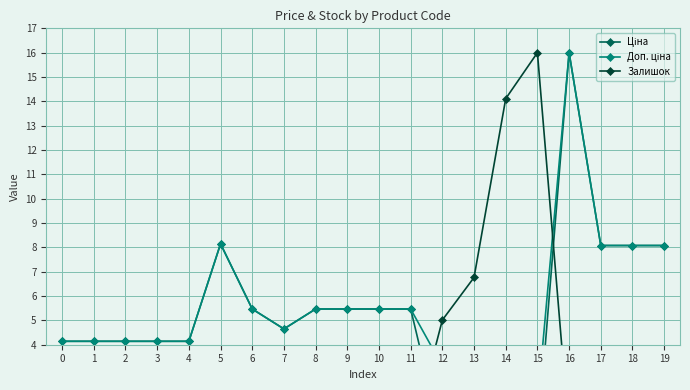

How many data points in Ціна are less than 5?

10